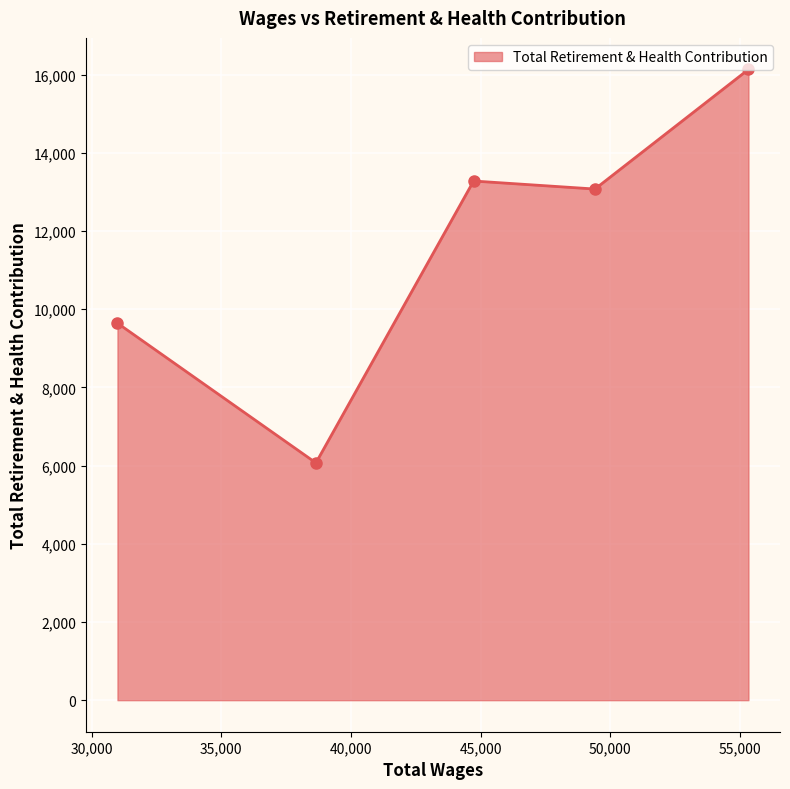

What is the value of the 4th point from the left?

13073